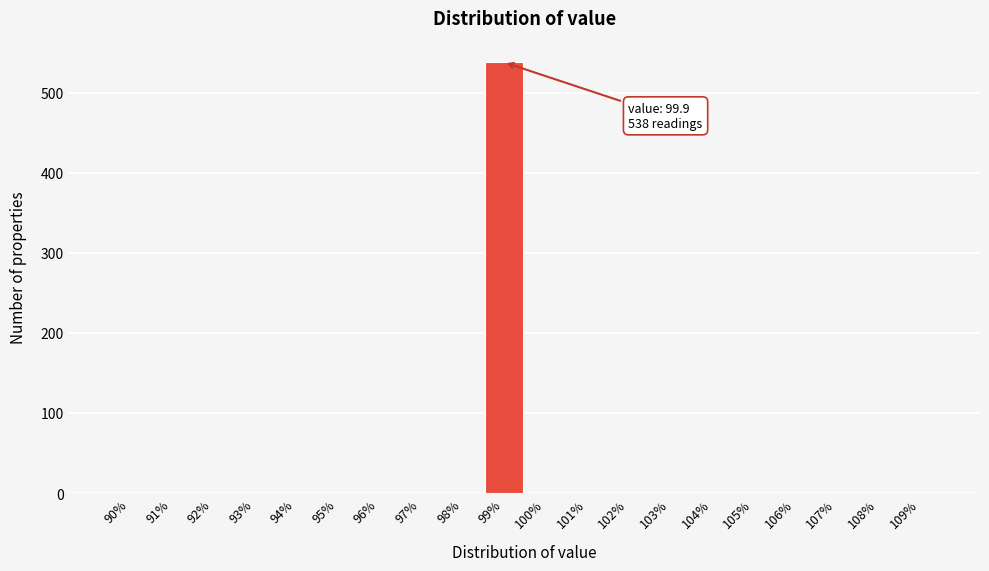

Reading right to left, transcribe all the data shown in this chart.

109%=0	108%=0	107%=0	106%=0	105%=0	104%=0	103%=0	102%=0	101%=0	100%=0	99%=538	98%=0	97%=0	96%=0	95%=0	94%=0	93%=0	92%=0	91%=0	90%=0